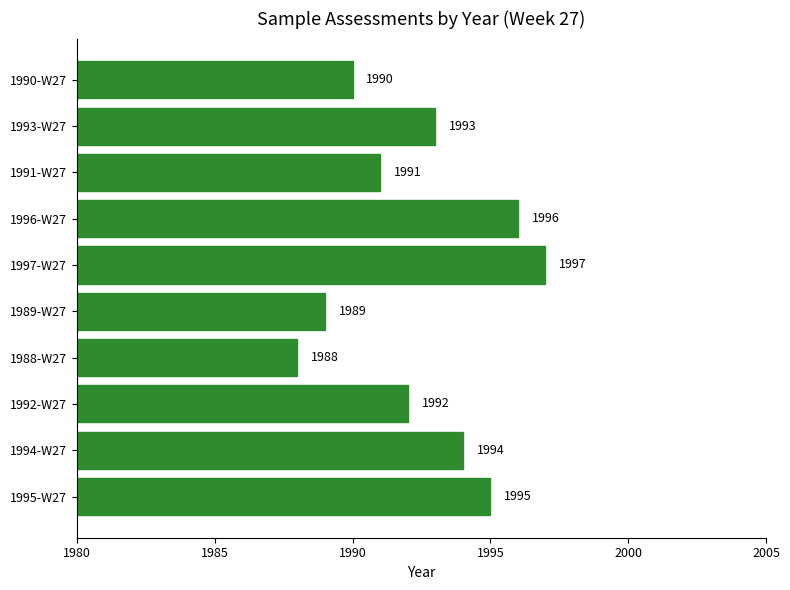

What is the change in value from 1989-W27 to 1993-W27?

+4